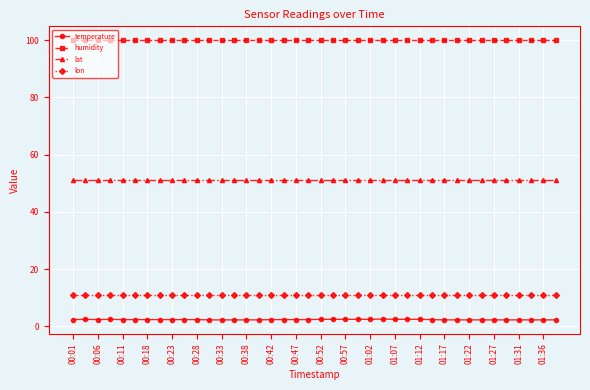

What is the smallest value displayed?

2.3